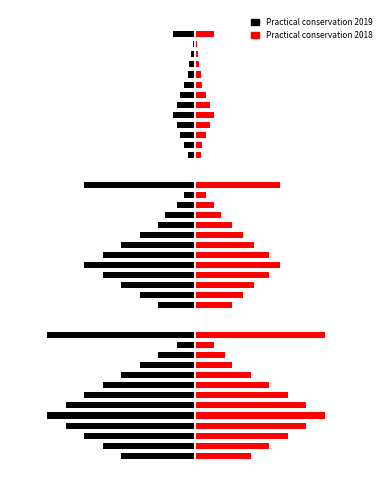

What position from the left is 9?

10